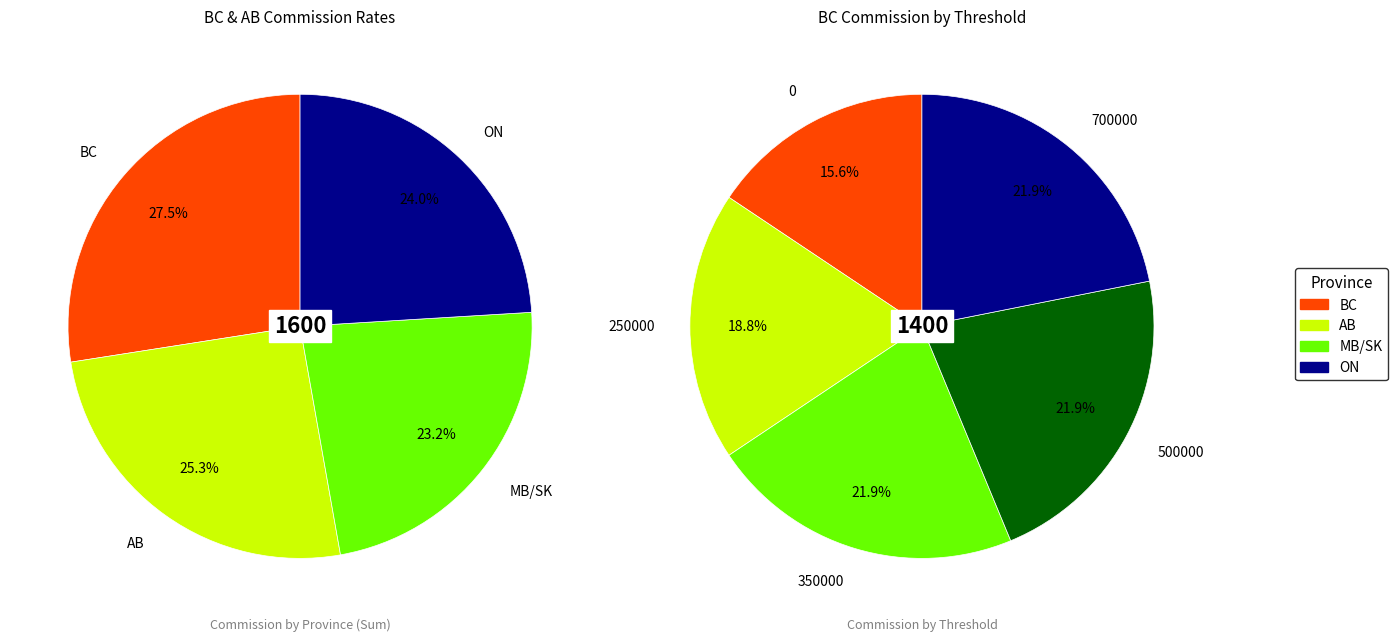

Which slice is the largest?

350000